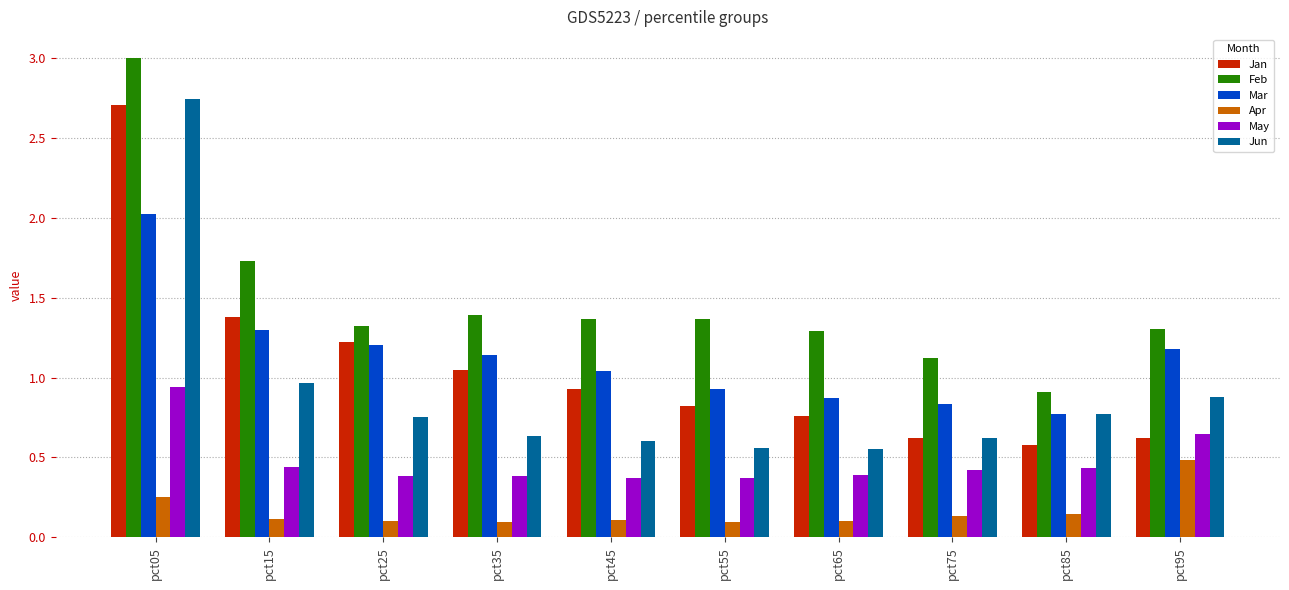

Which series changed the most between pct85 and pct95?

Mar